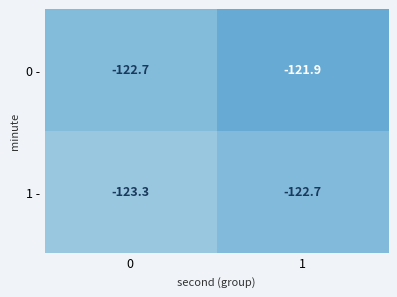

Reading left to right, extract all data points from this chart.

0 -: 0=-122.7	1=-121.9
1 -: 0=-123.3	1=-122.7